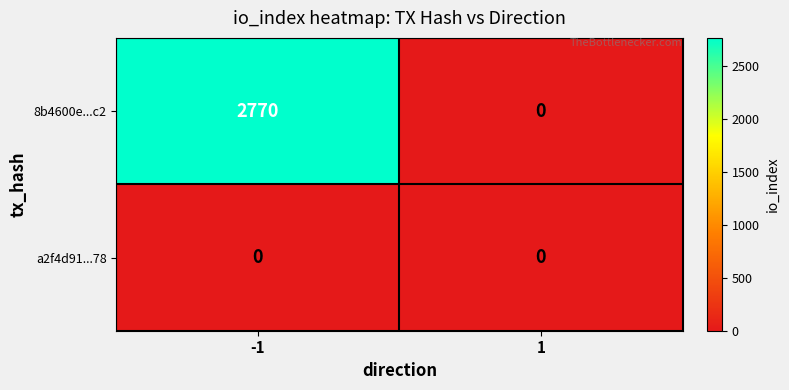

At which category is the sum across all series the highest?

-1